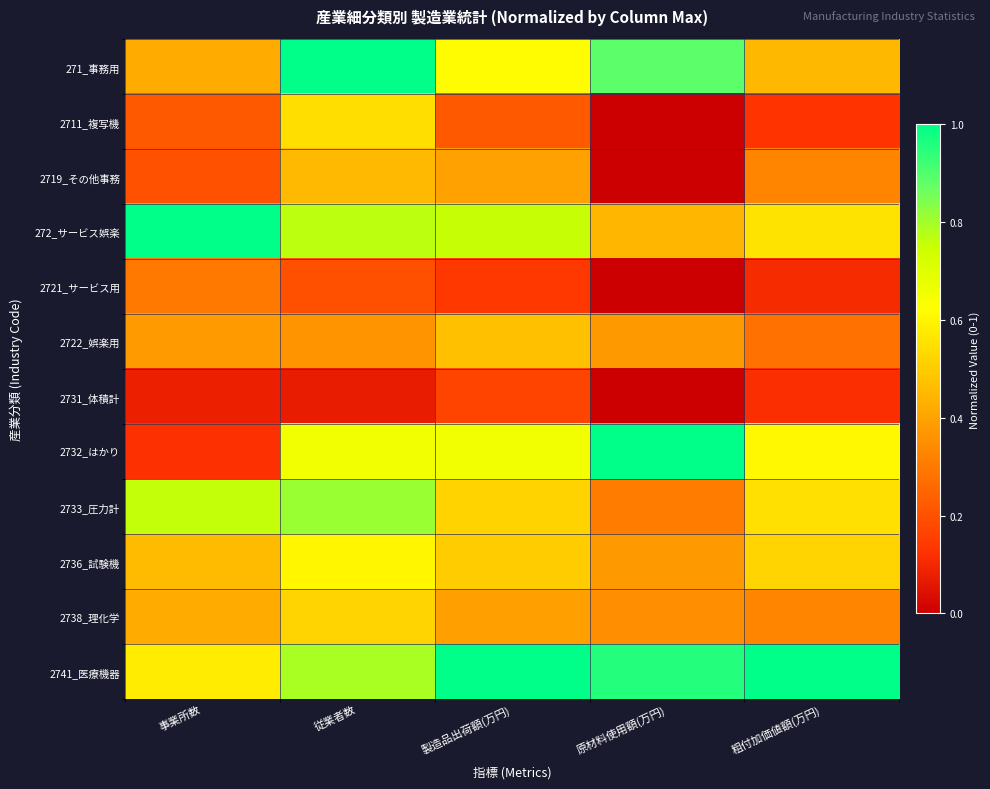

What is the total value across all series at 事業所数?

4.9